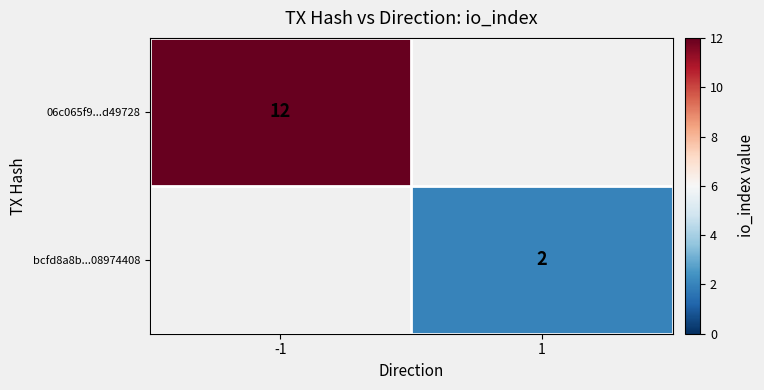

Is it true that 06c065f9...d49728 equals 21 at -1?

False